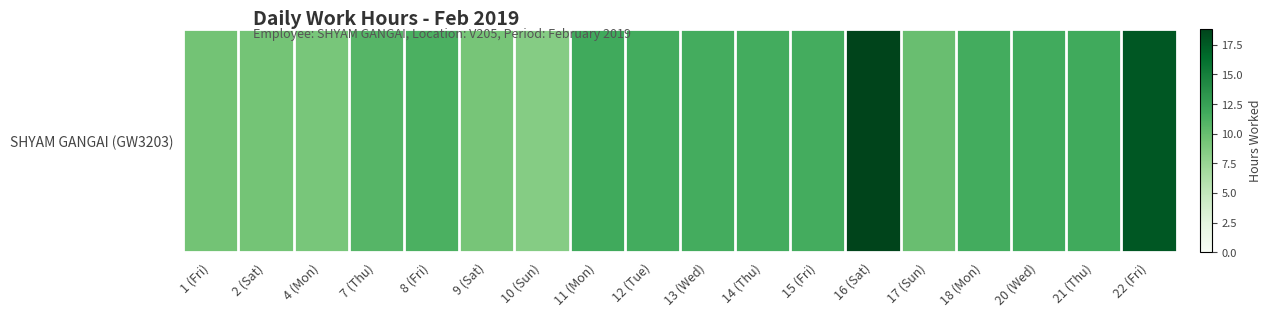

Count the number of categories in the chart.

18